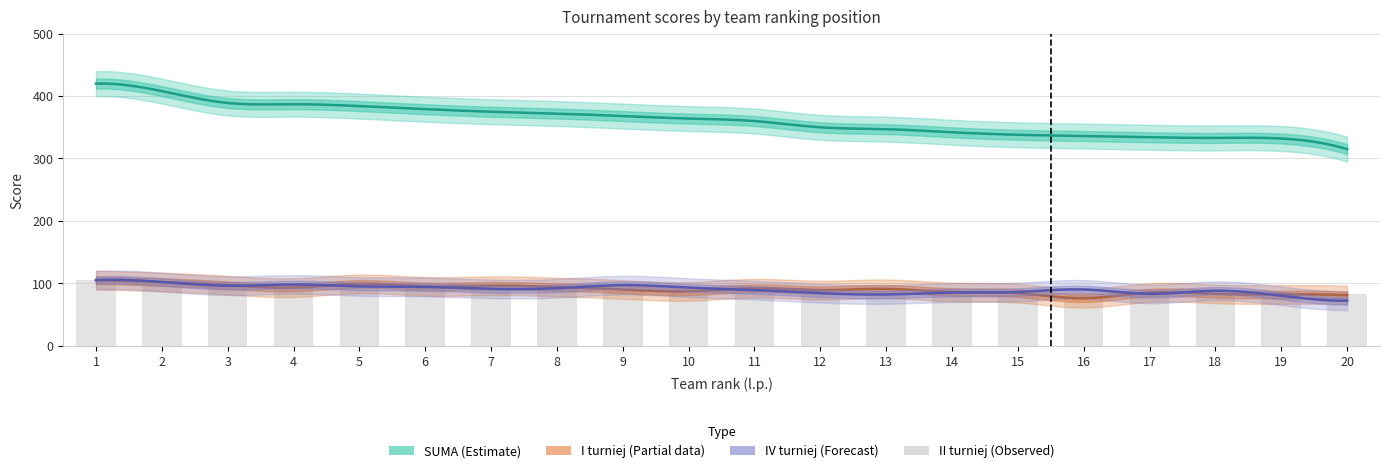

The value of II turniej at 1 is 44. True or false?

False